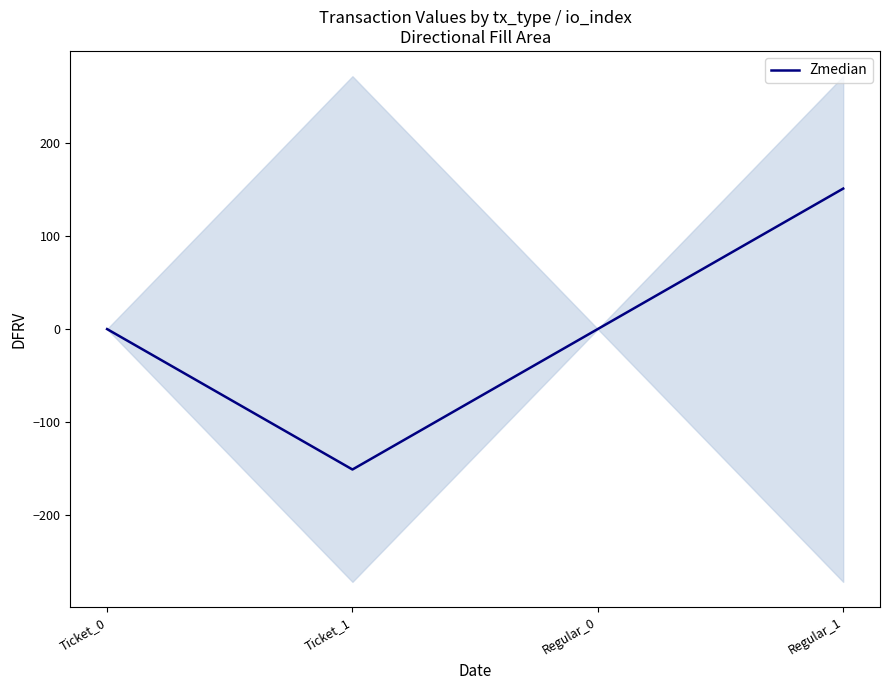

True or false: the data shows 150.9 at Regular_1.

True